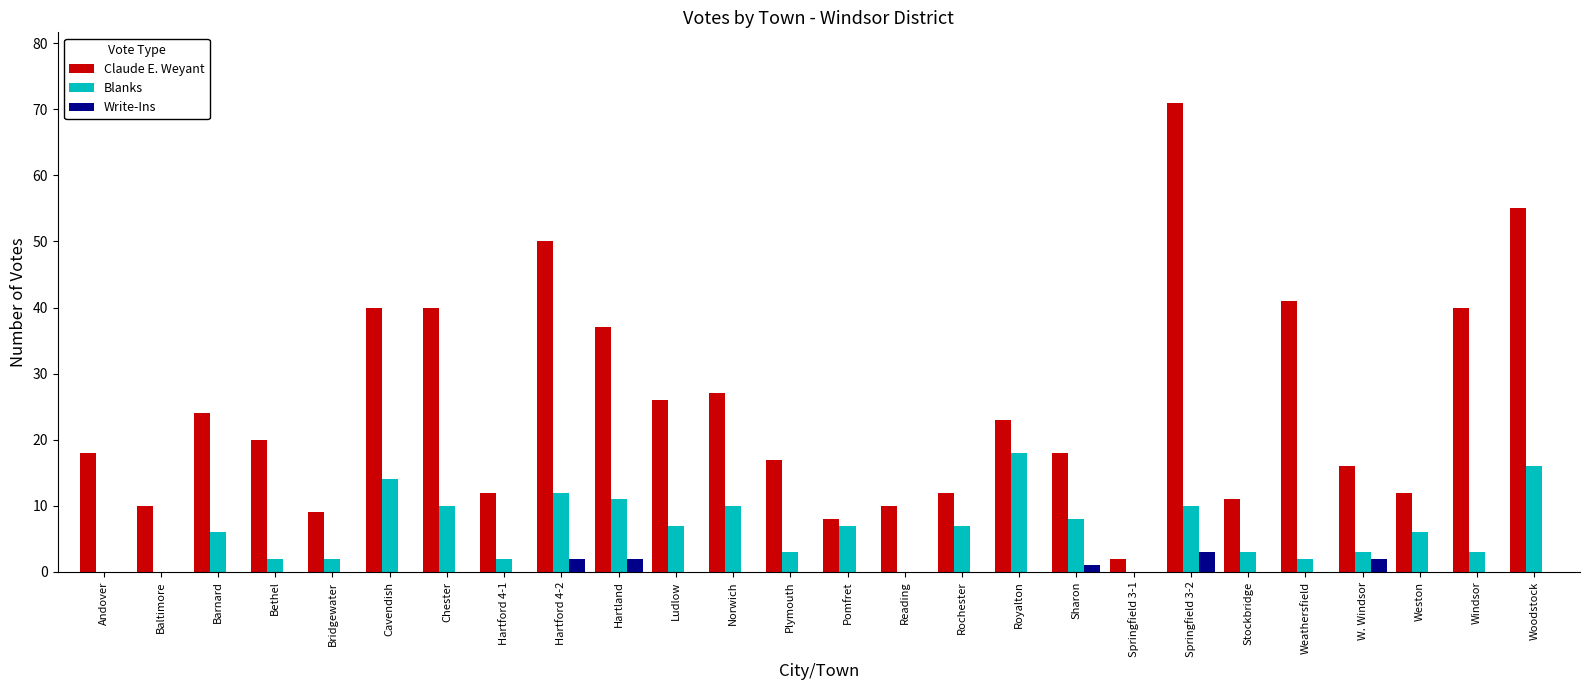

Which series has the largest total across all categories?

Claude E. Weyant